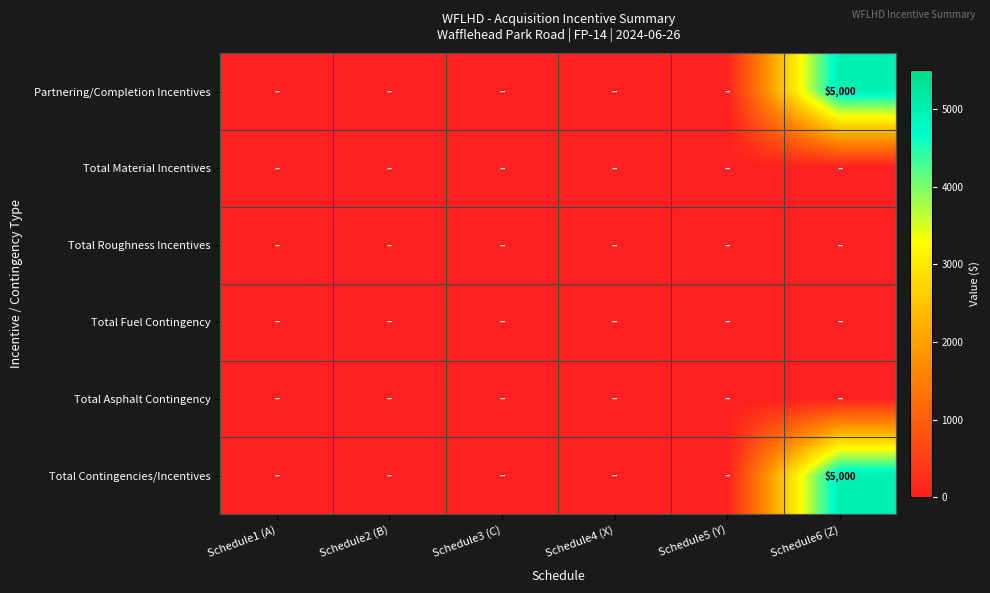

Which category has the highest value in the Total Asphalt Contingency series?

Schedule1 (A)